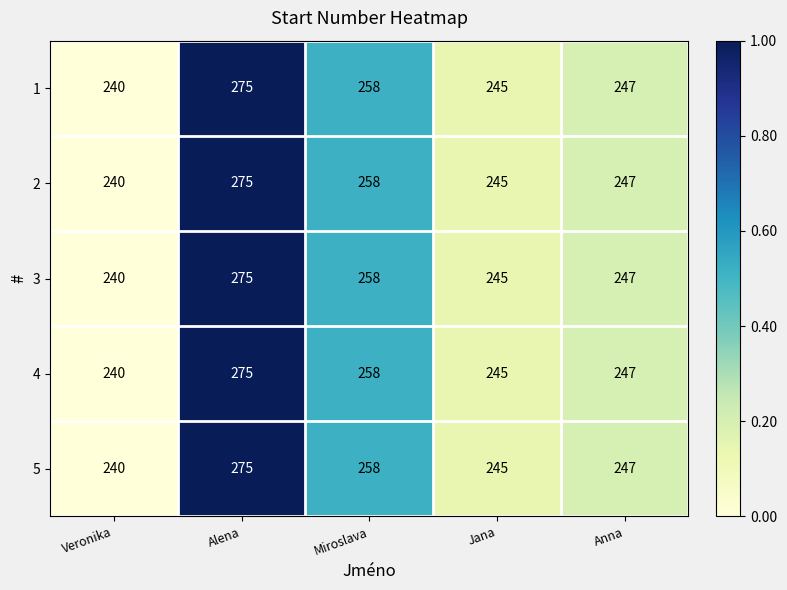

What is the sum of the 5 values at Veronika and Jana?

485